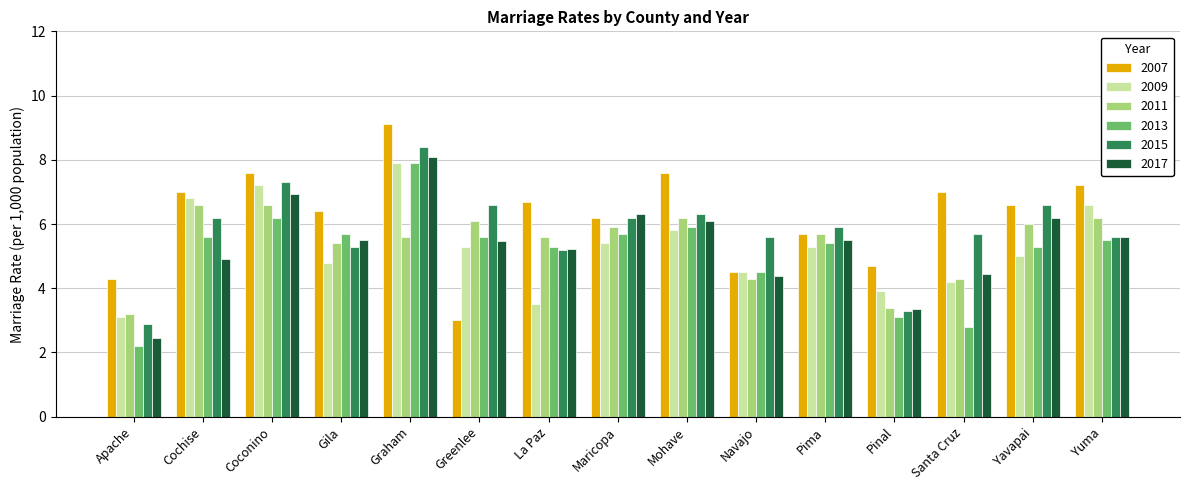

Which series has the widest spread of values?

2007